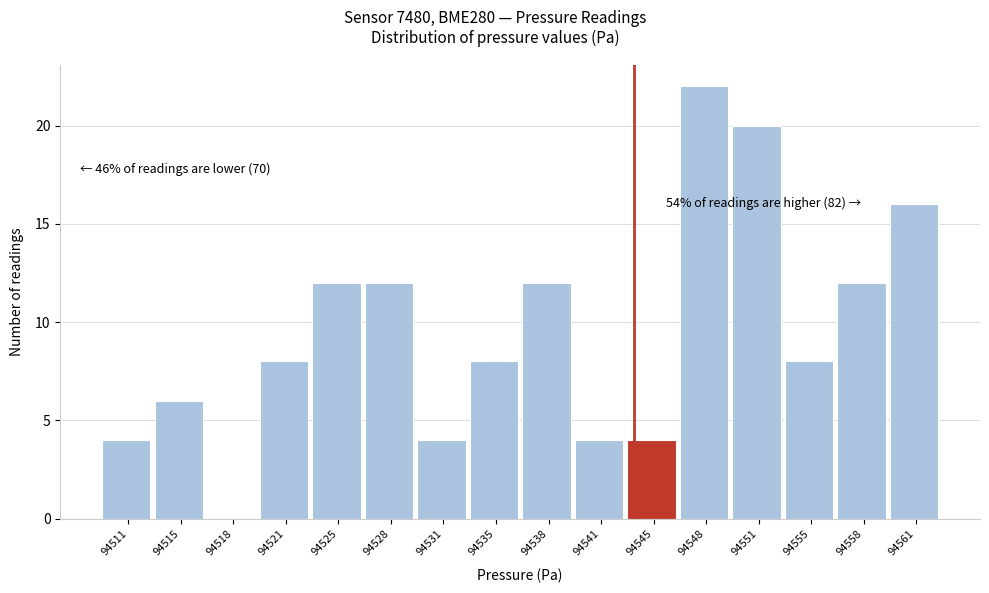

Reading left to right, extract all data points from this chart.

94511=4	94515=6	94518=0	94521=8	94525=12	94528=12	94531=4	94535=8	94538=12	94541=4	94545=4	94548=22	94551=20	94555=8	94558=12	94561=16